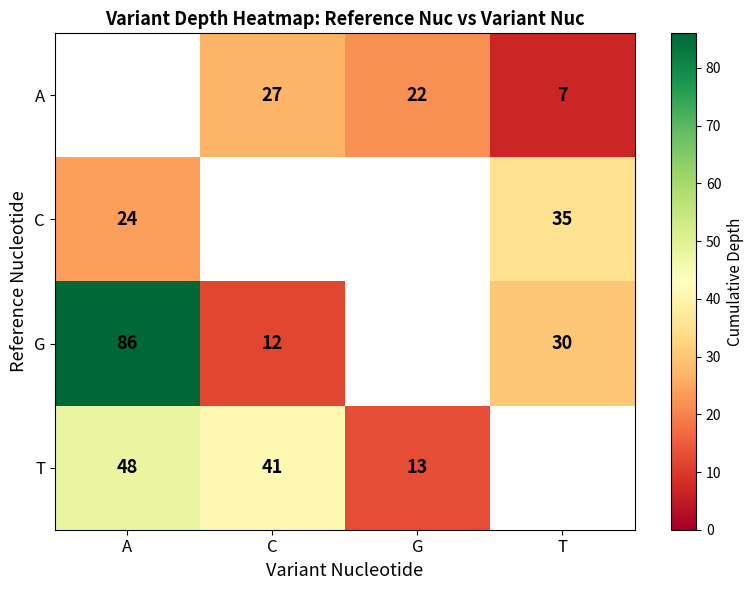

What is the maximum value shown in the chart?

86.0